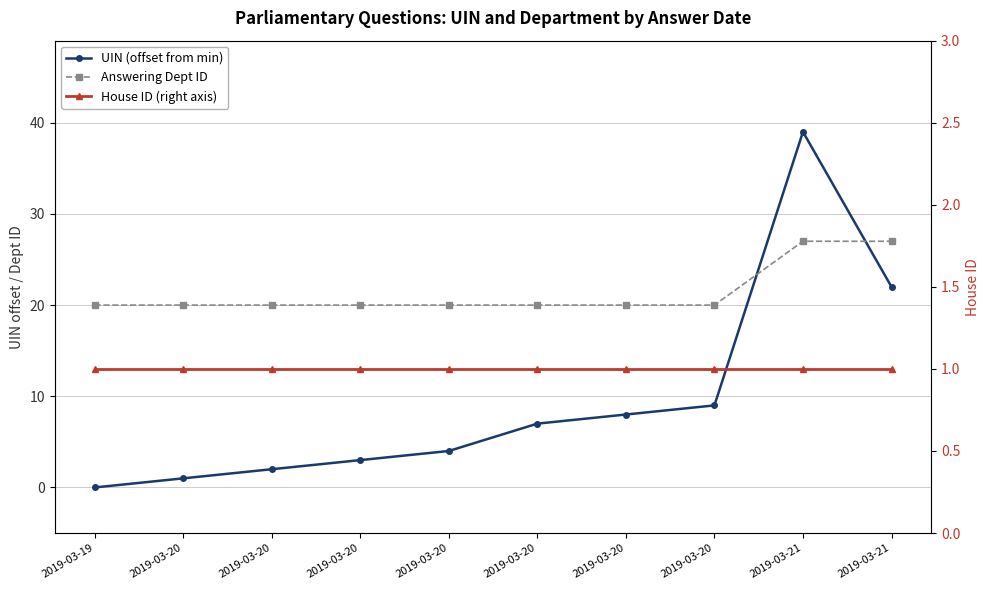

What is the total value across all series at 2019-03-20?

22